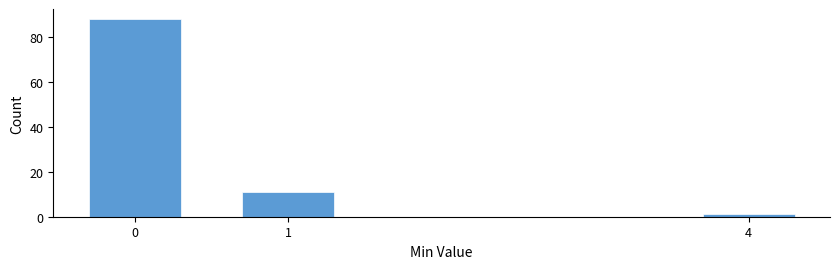

Reading left to right, what are all the values shown in this chart?

0=88	1=11	4=1